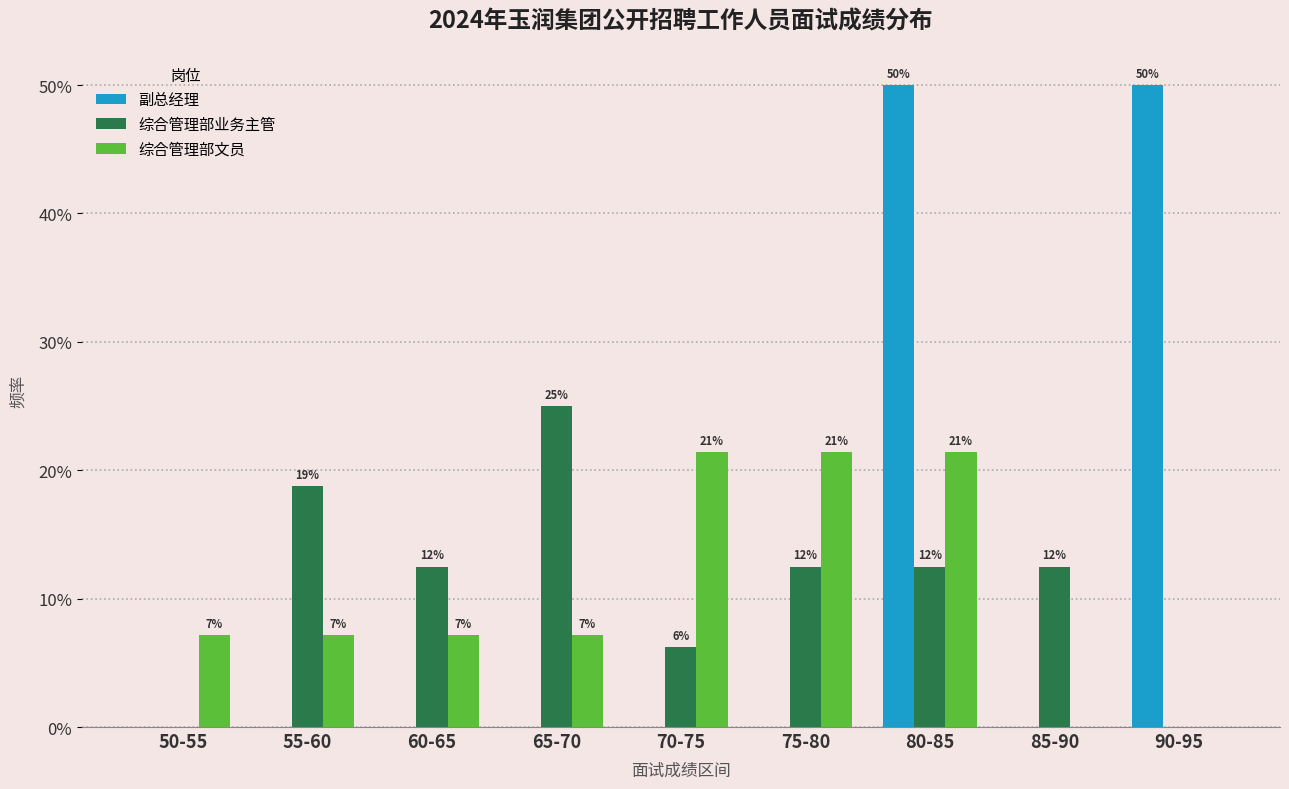

Reading left to right, list all the values displayed in this chart.

副总经理: 50-55=0.0	55-60=0.0	60-65=0.0	65-70=0.0	70-75=0.0	75-80=0.0	80-85=50.0	85-90=0.0	90-95=50.0
综合管理部业务主管: 50-55=0.0	55-60=18.8	60-65=12.5	65-70=25.0	70-75=6.2	75-80=12.5	80-85=12.5	85-90=12.5	90-95=0.0
综合管理部文员: 50-55=7.1	55-60=7.1	60-65=7.1	65-70=7.1	70-75=21.4	75-80=21.4	80-85=21.4	85-90=0.0	90-95=0.0